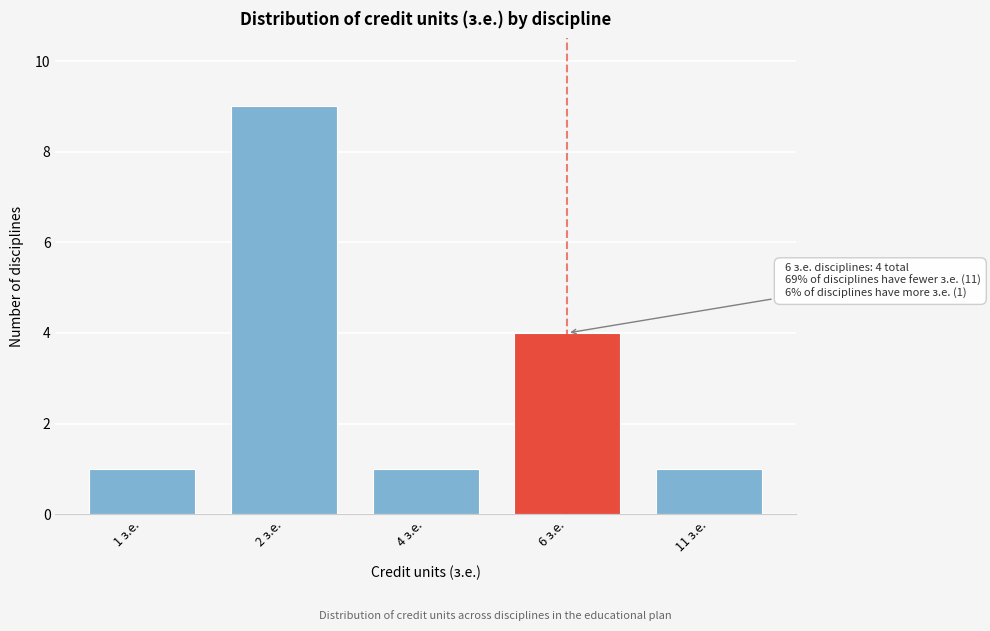

Reading left to right, what are all the values shown in this chart?

1 з.е.=1	2 з.е.=9	4 з.е.=1	6 з.е.=4	11 з.е.=1